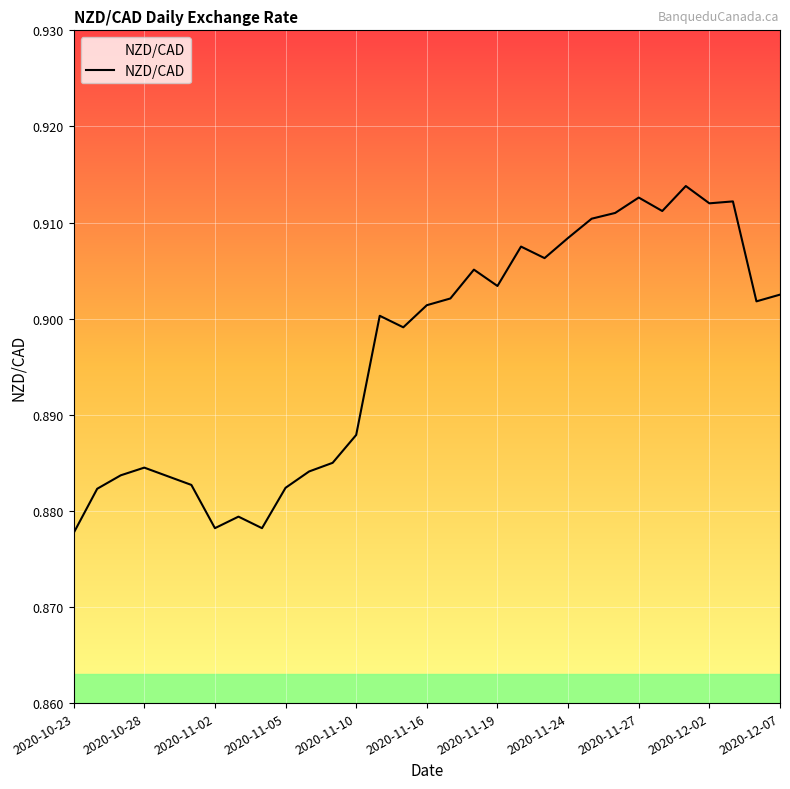

Which label corresponds to the smallest value in the chart?

2020-10-23